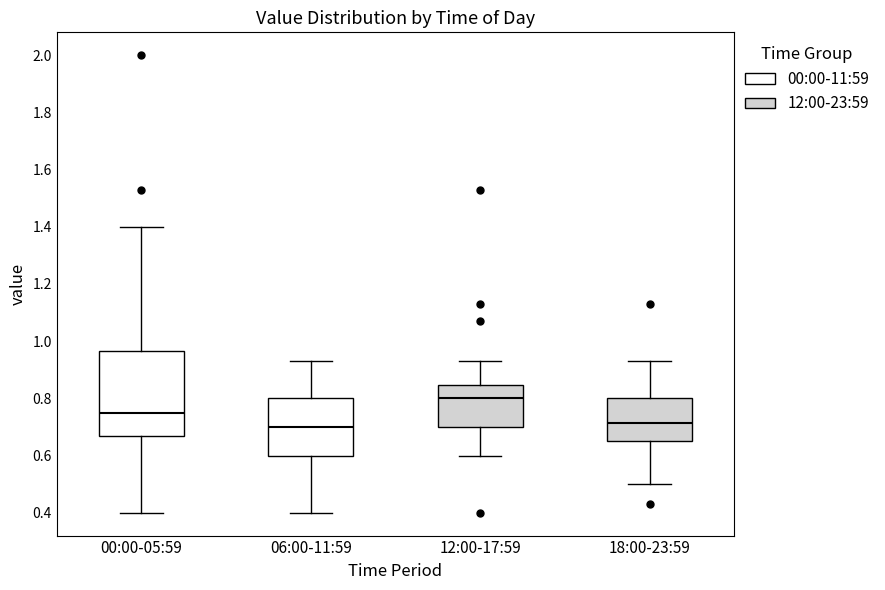

Reading left to right, transcribe this box plot: for each box, give where its median line is, the range the box spans, and where its two whiskers end, as read against the y-axis. The values are not printed on the chart, so give them approximately, as read against the axis.

00:00-05:59: median 0.76, box 0.68 to 0.96, whiskers 0.40 to 1.40
06:00-11:59: median 0.70, box 0.60 to 0.80, whiskers 0.40 to 0.94
12:00-17:59: median 0.80, box 0.70 to 0.84, whiskers 0.60 to 0.94
18:00-23:59: median 0.72, box 0.66 to 0.80, whiskers 0.50 to 0.94